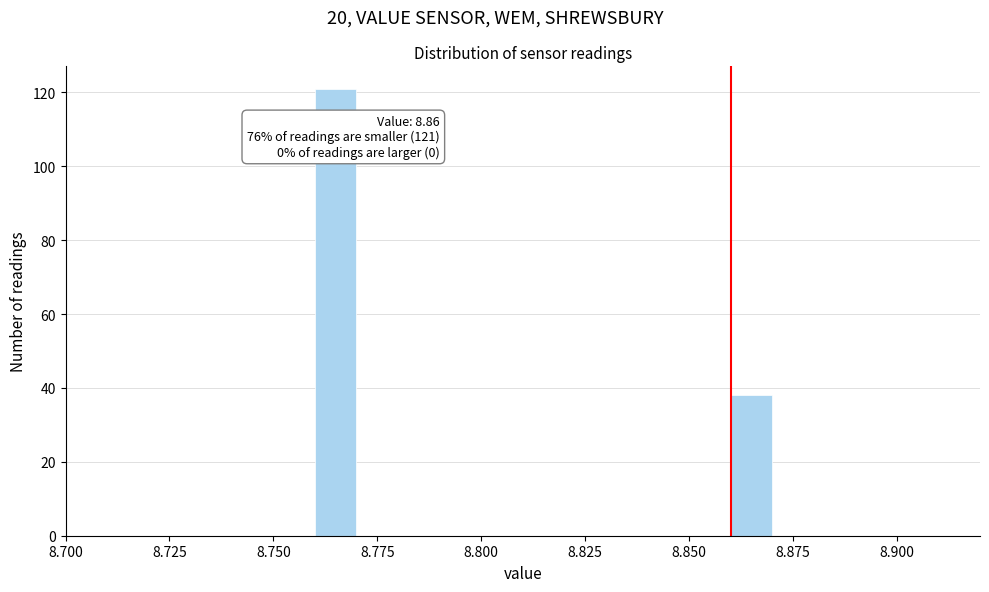

Around what value on the x-axis is the tallest bar? Give the approximate position of its centre, as read against the axis.

8.765